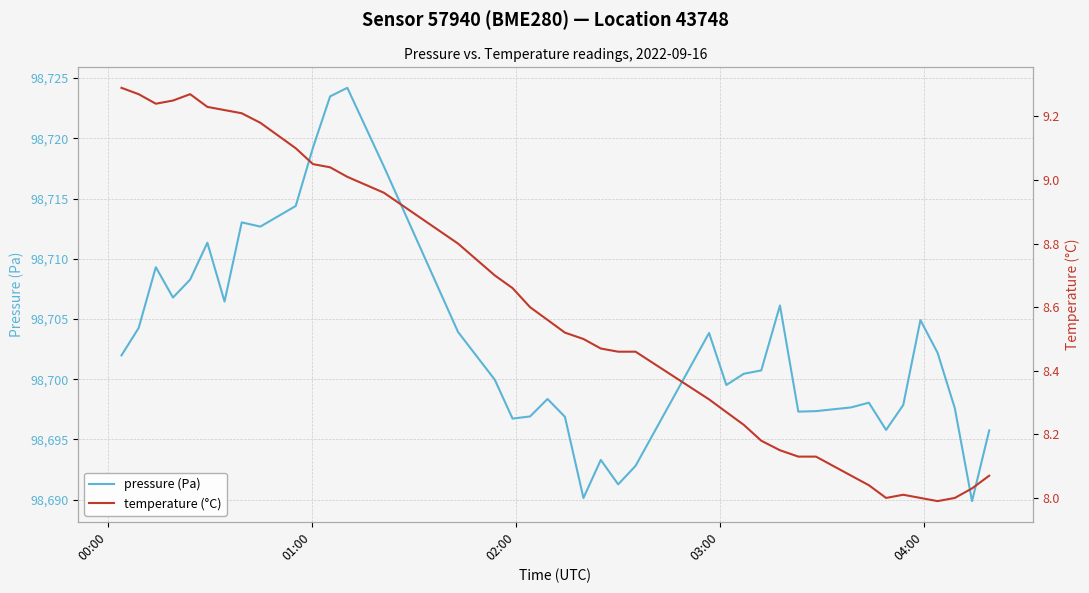

In pressure (Pa), how many points are lower than both neighbors (excluding endpoints)?

10